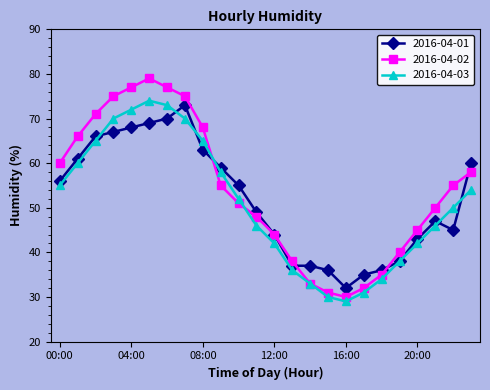

How many values in the 2016-04-03 series are below 52?

12